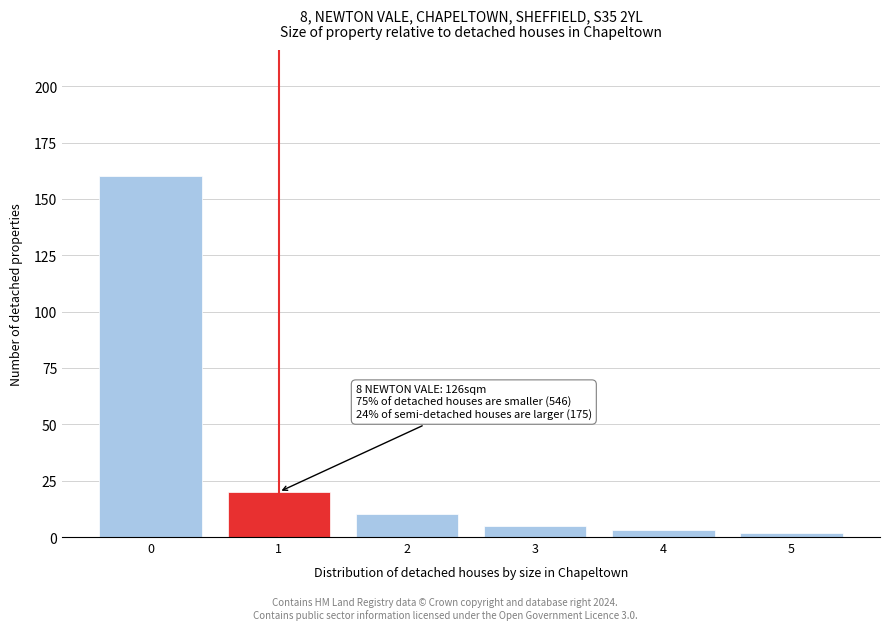

Reading right to left, extract all data points from this chart.

2	3	5	10	20	160